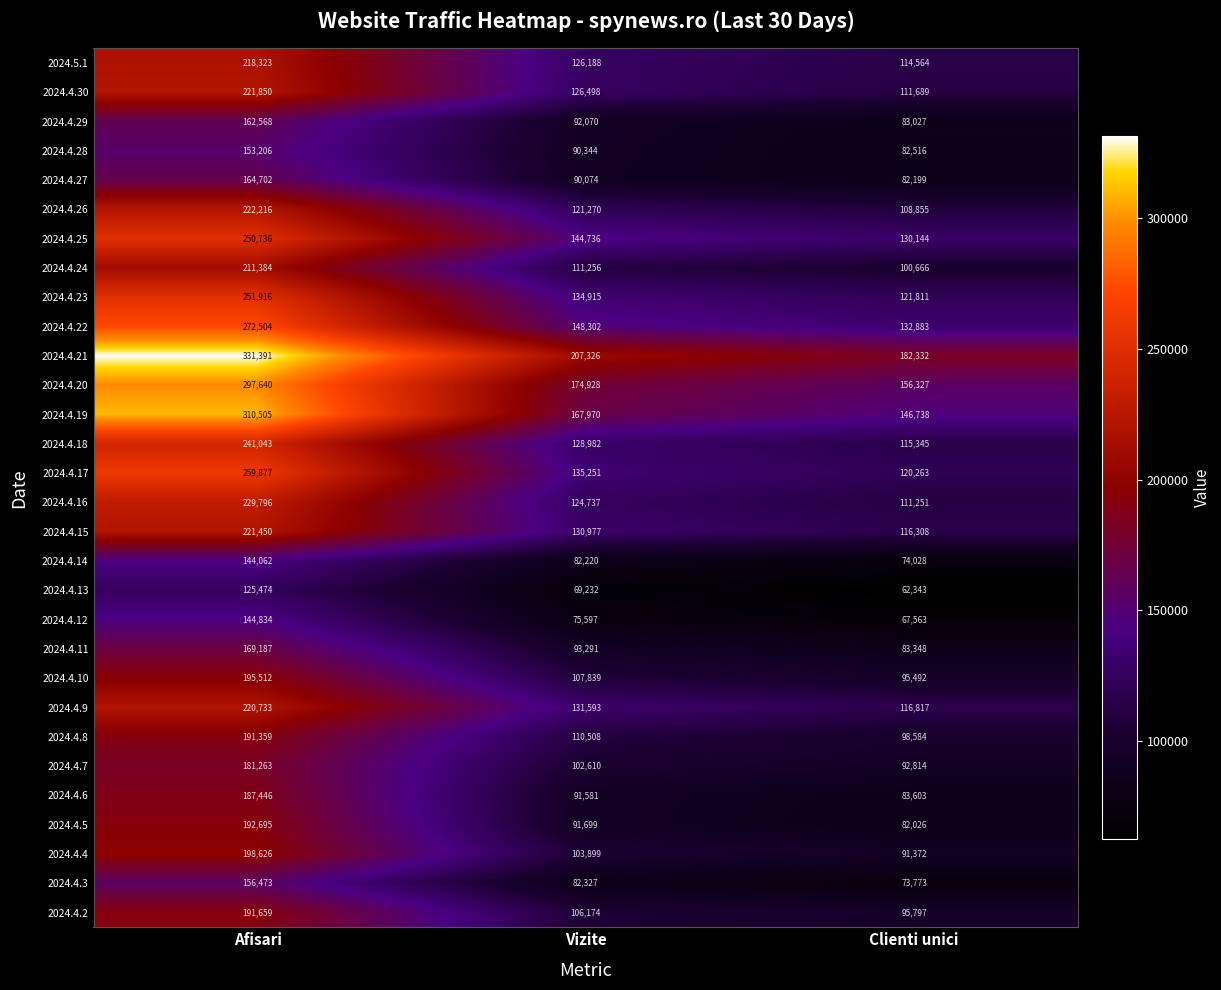

What is the difference between the highest and lowest values at Clienti unici?

119989